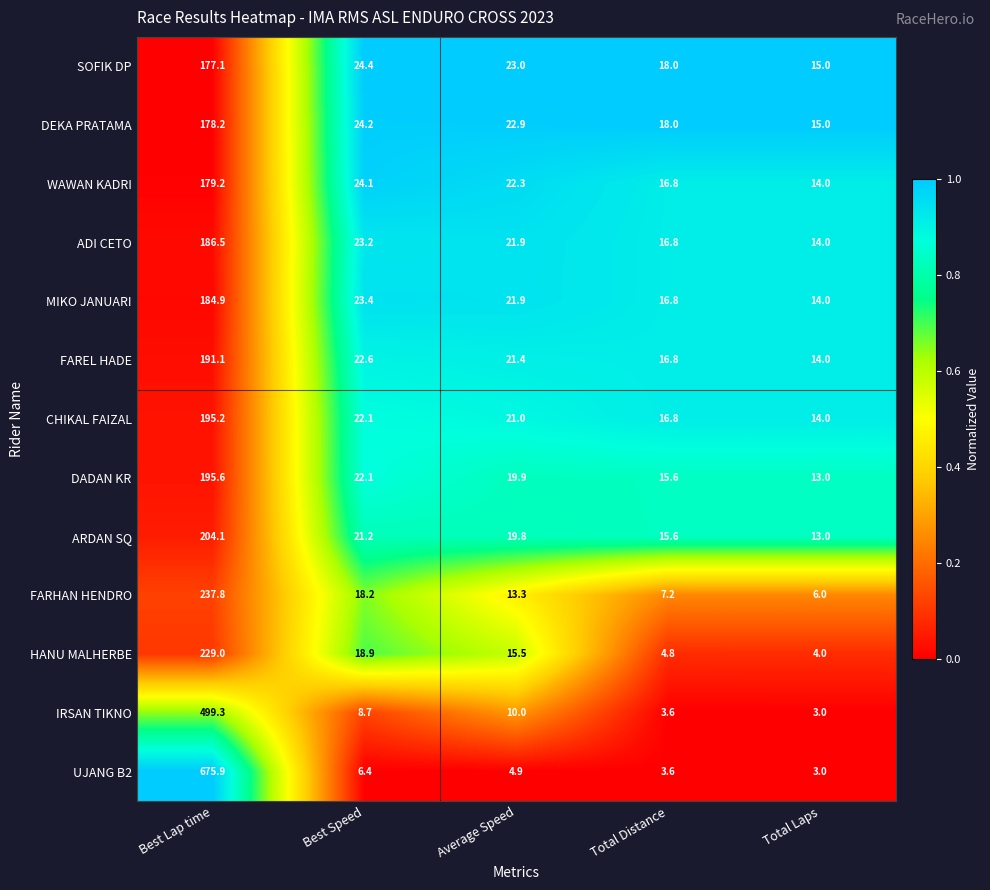

How many data points does each series have?

5